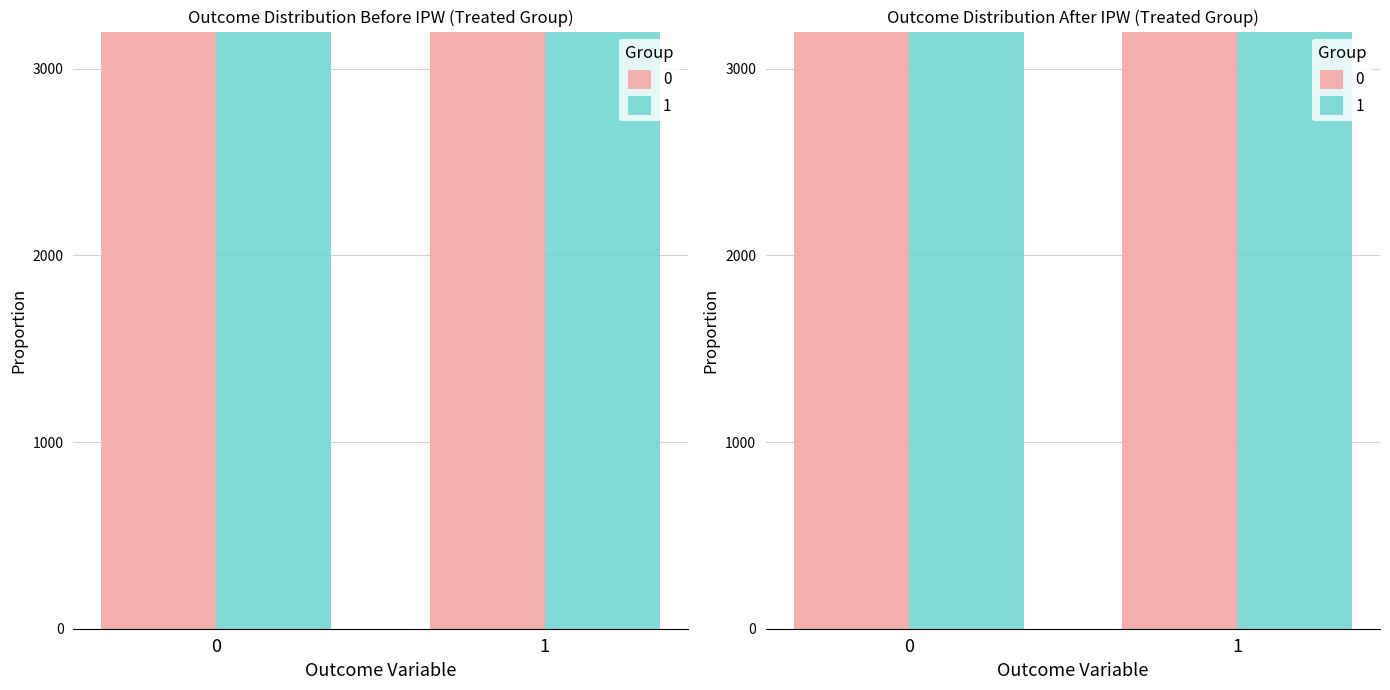

Count the 0 values in the range 11162 to 22538.

2